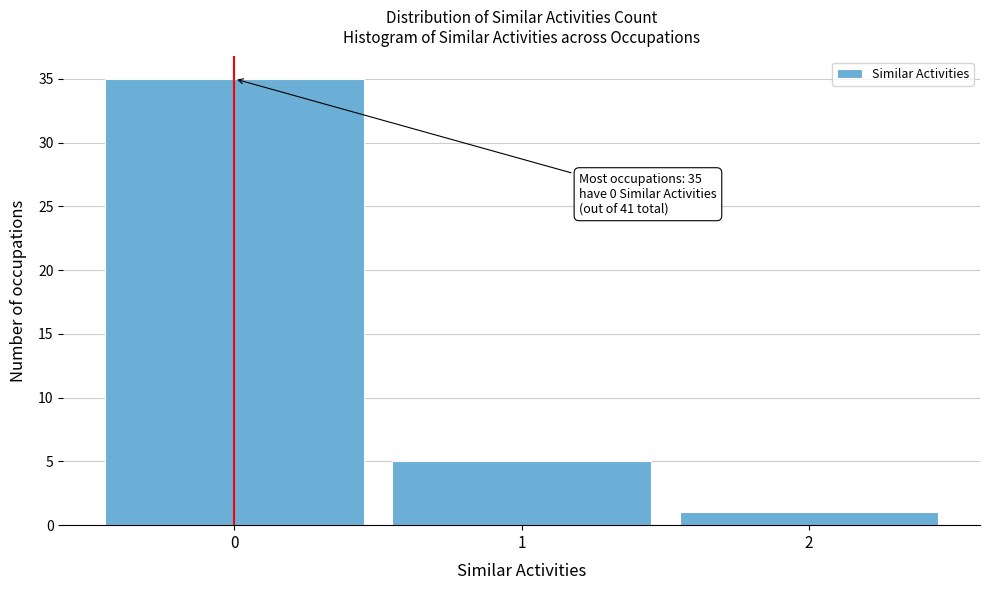

Which range on the x-axis has the tallest bar?

-0.5 to 0.5